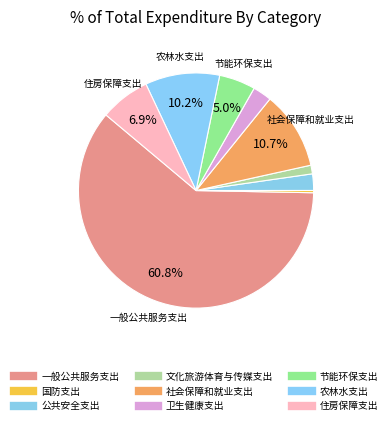

How many segments does this pie chart have?

9